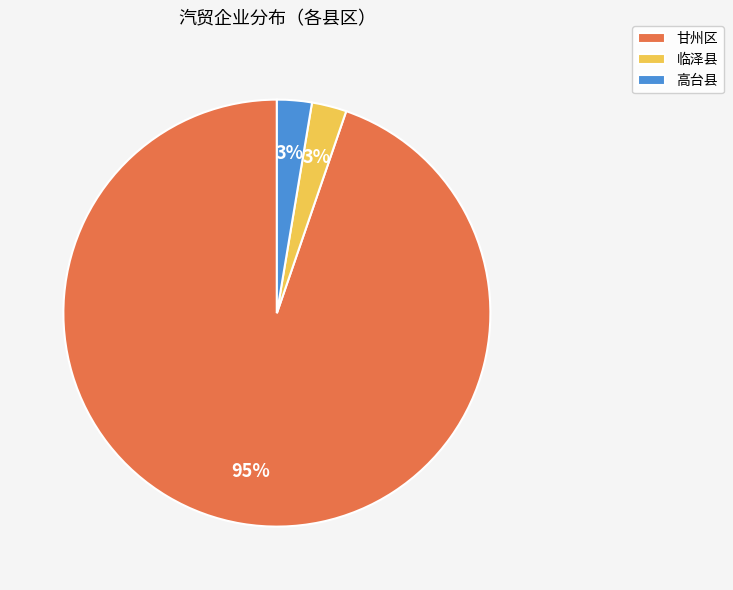

To the nearest percent, what is the combined percentage of 甘州区 and 高台县?

97%